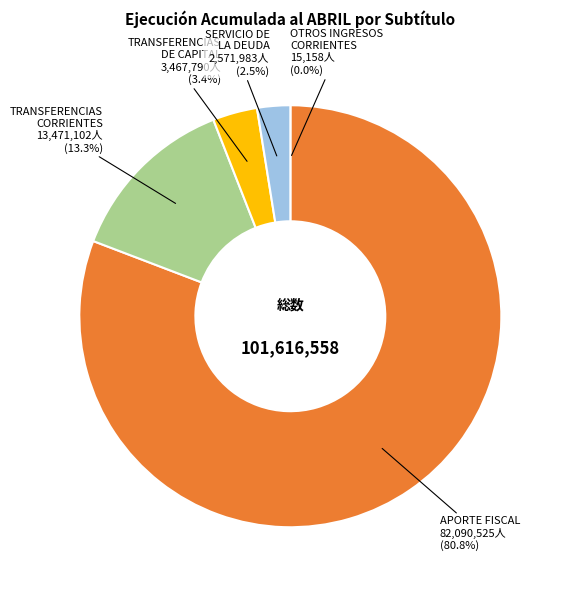

Does TRANSFERENCIAS CORRIENTES account for over 50% of the chart?

No